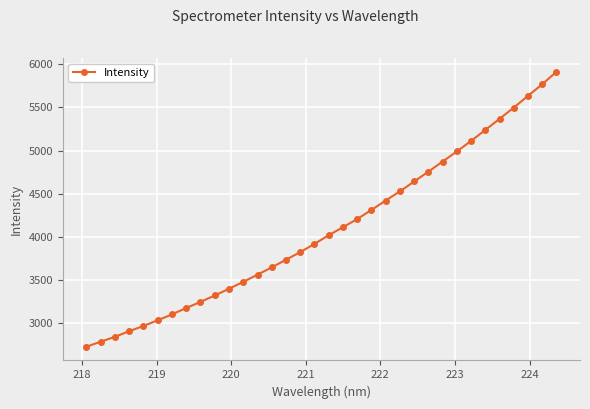

What is the value of the 1st point from the left?

2723.8